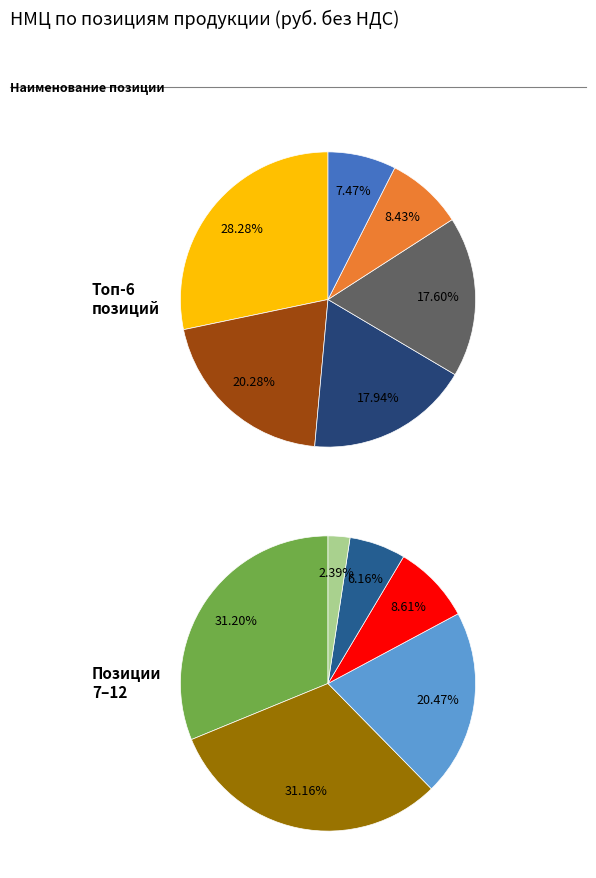

Approximately how many times larger is the value at 10 compared to 12?

13.4